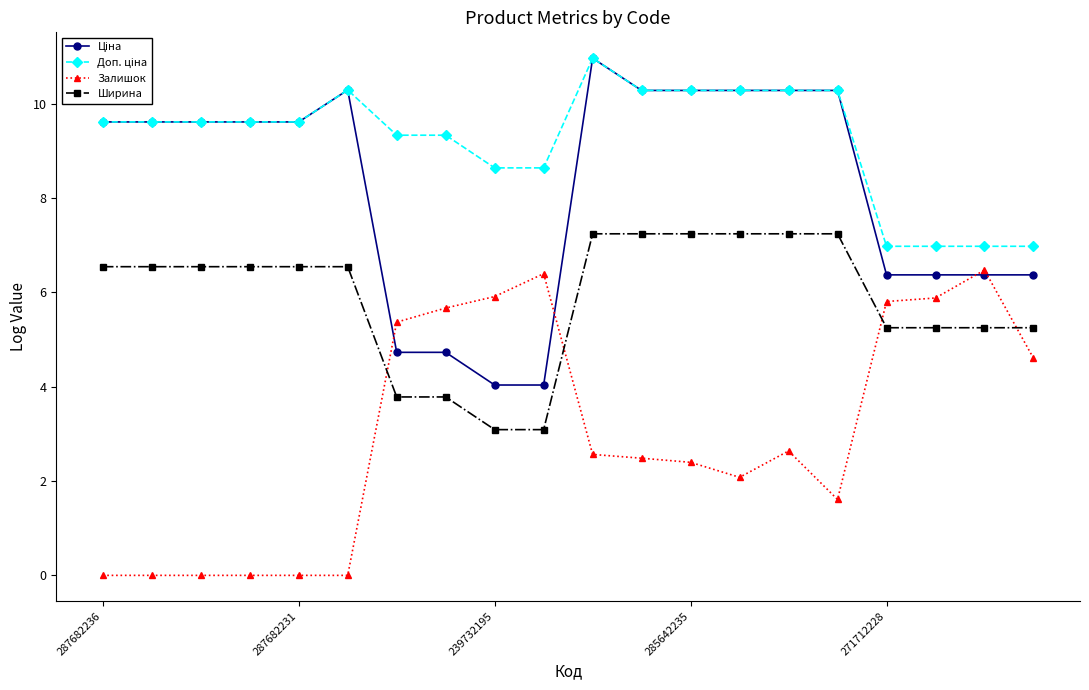

What is the value of the Залишок point at the 17th from the left?

5.8